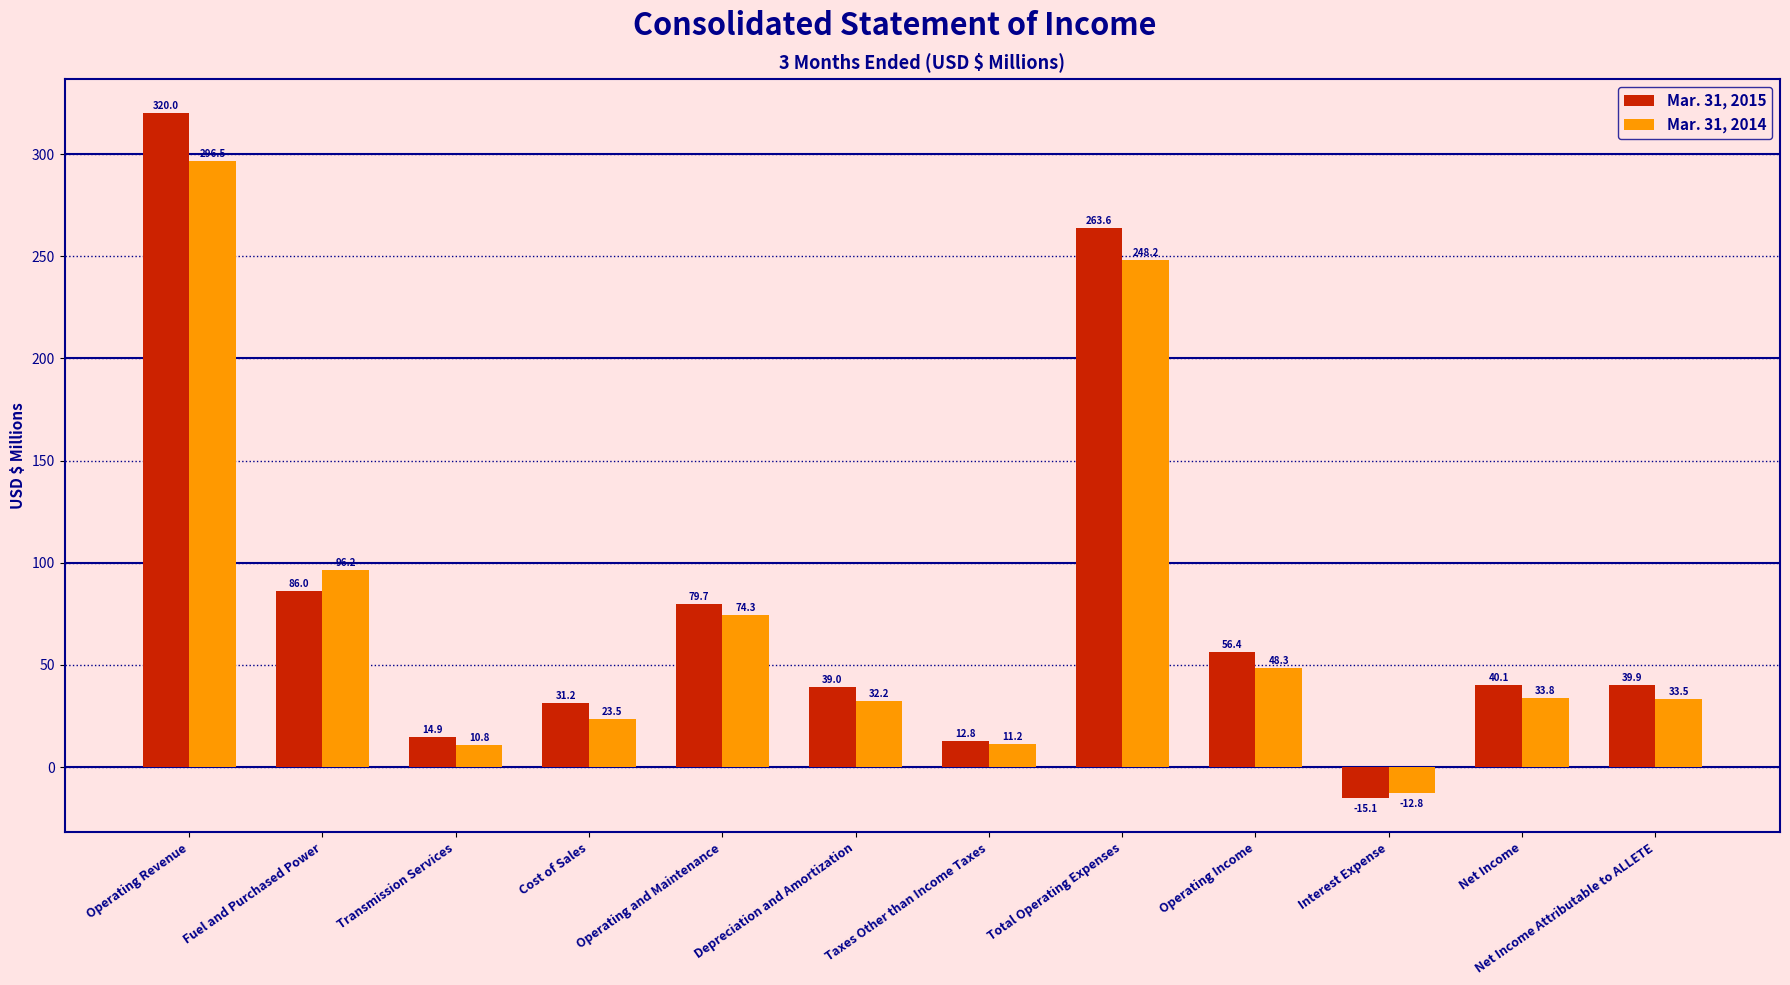

Between Operating Income and Net Income, which series saw the biggest shift?

Mar. 31, 2015